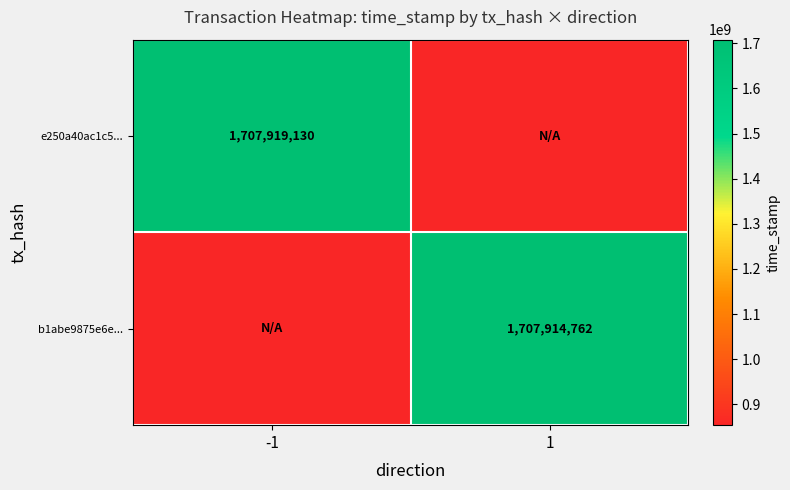

The b1abe9875e6e... series shows 1068545664 at 1. True or false?

False